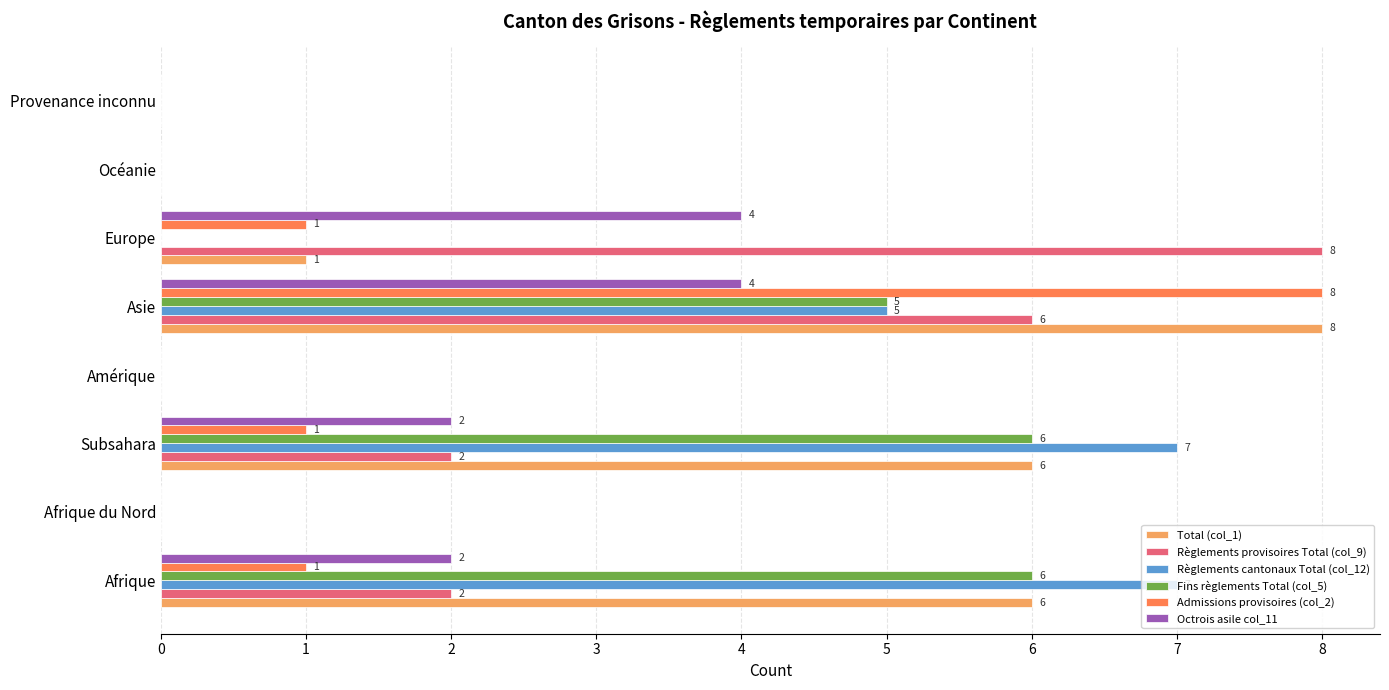

What is the total value across all series at Afrique?

24